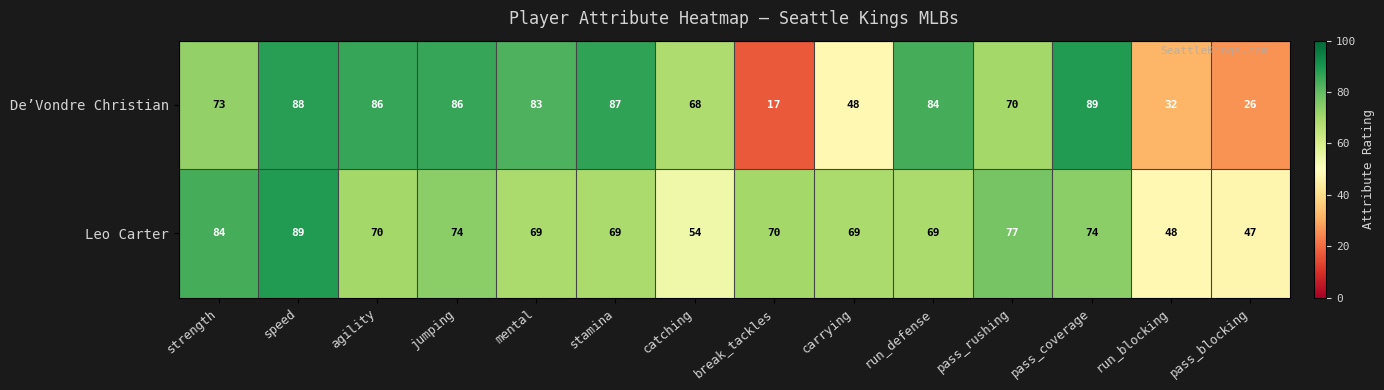

Which label corresponds to the smallest value in the chart?

break_tackles